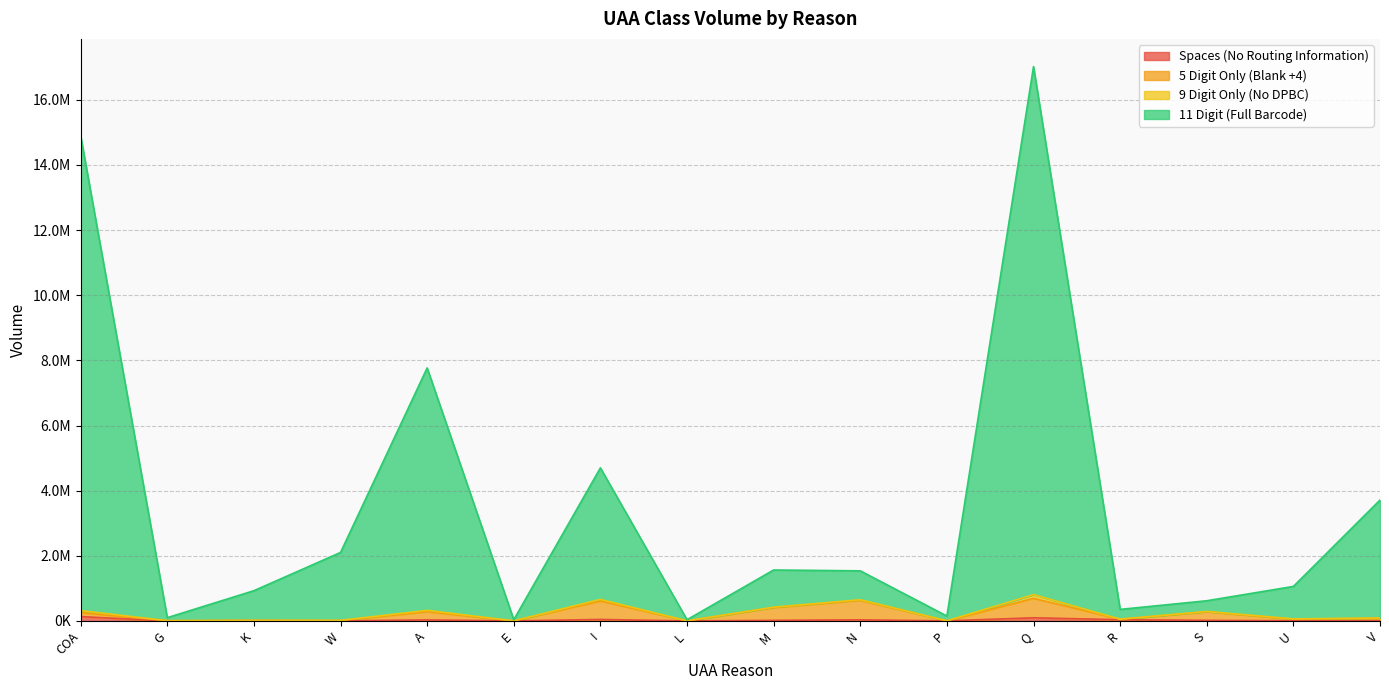

What is the minimum value for Spaces (No Routing Information)?

139